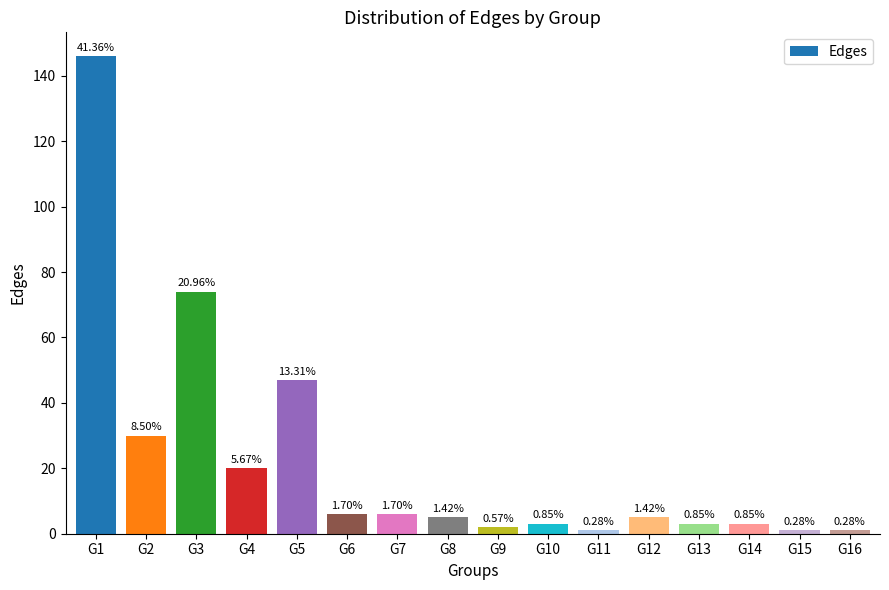

Does the chart contain any negative values?

No